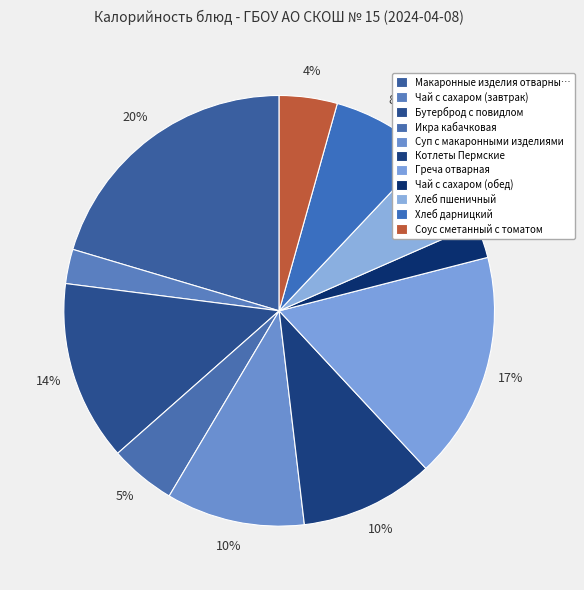

How many slices are in this pie chart?

11